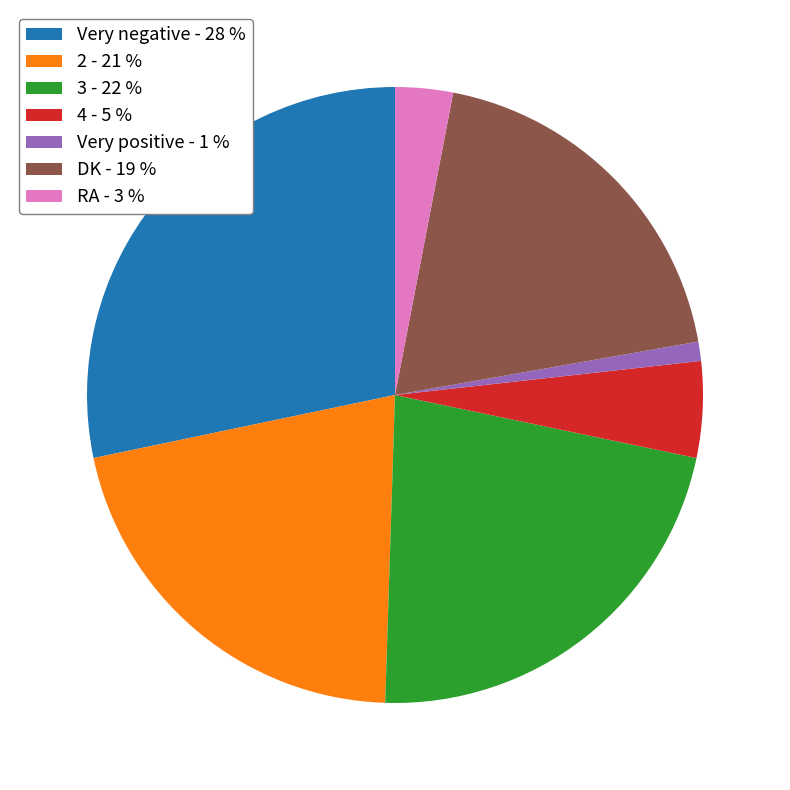

Do 3 and Very positive together represent more than half of the pie?

No